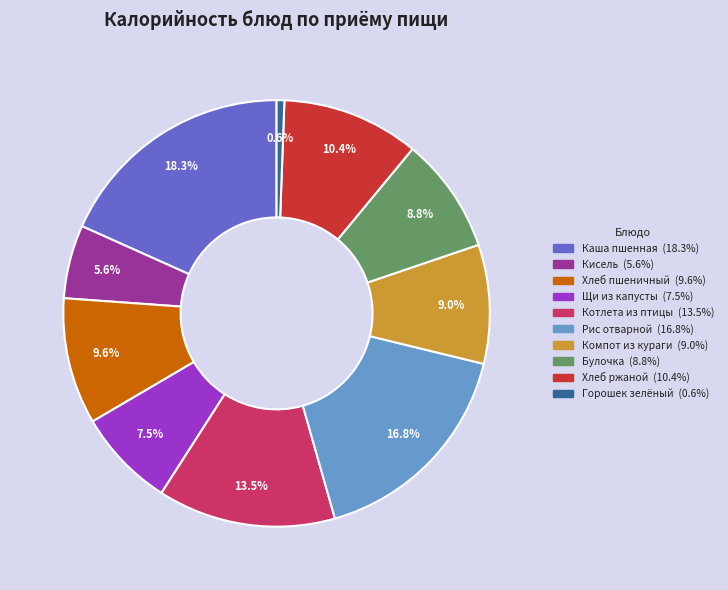

Does any single category account for the majority?

No